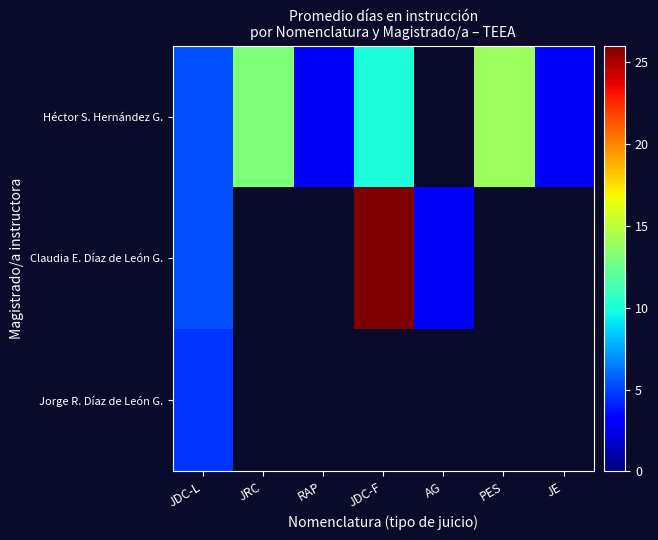

What is the smallest value displayed?

3.0